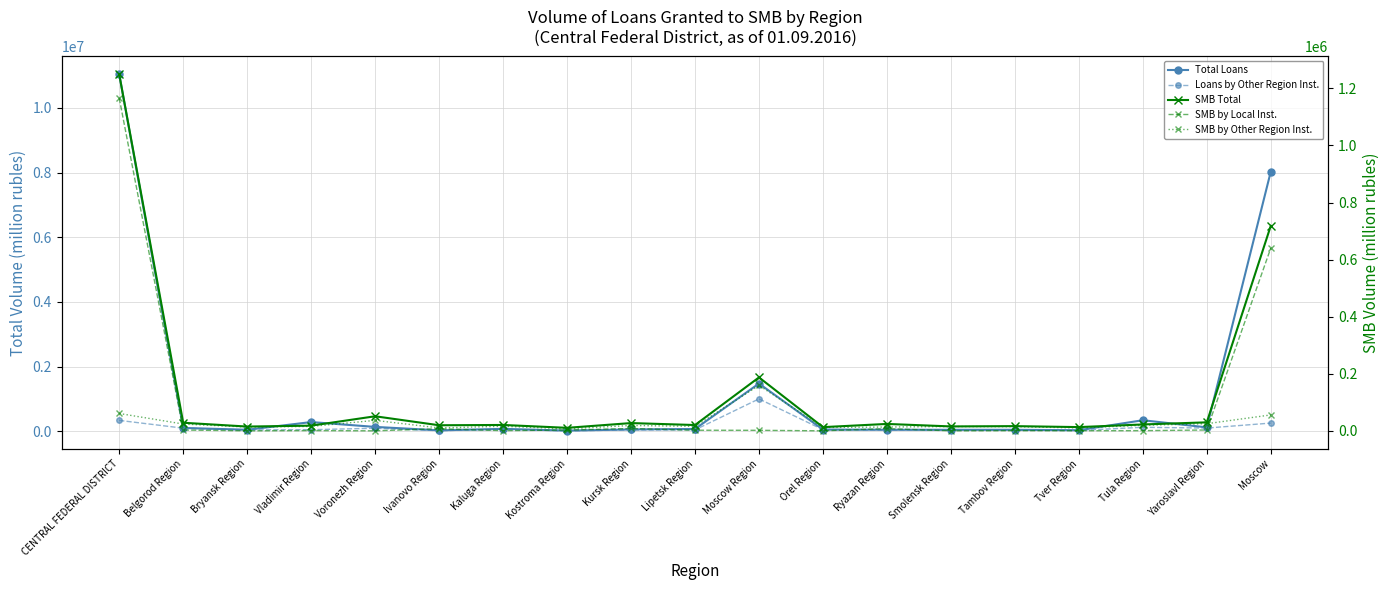

Is this an area chart (filled region under the line)?

No